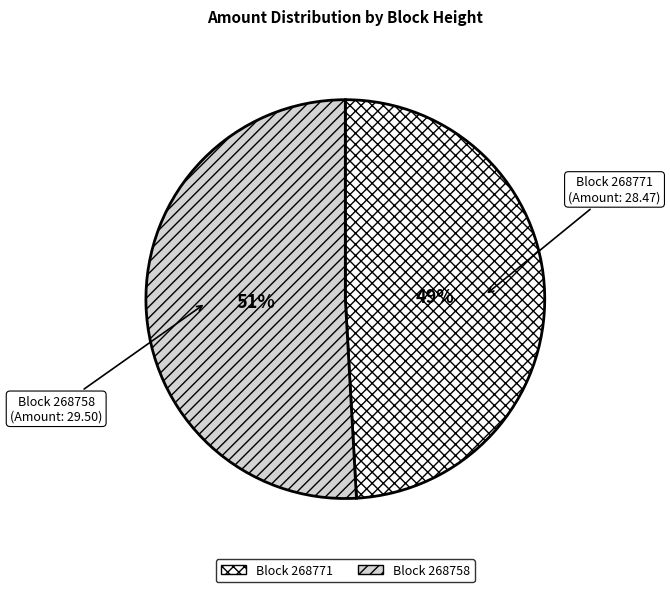

Combined, do Block 268771 and Block 268758 account for over 50%?

Yes